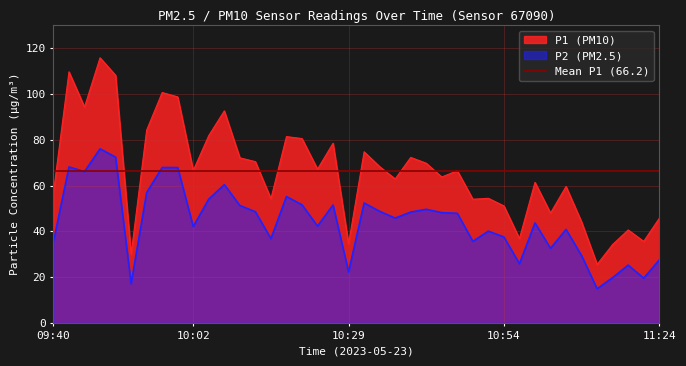

What is the approximate value of P1 at 10:44?

63.8